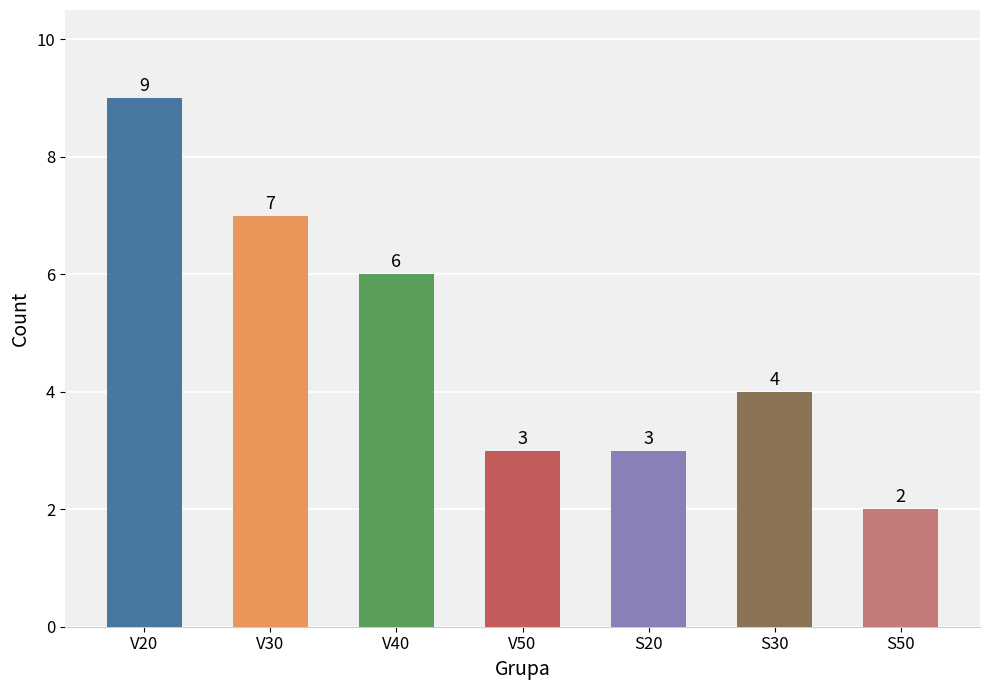

Which has a higher value, S20 or V20?

V20